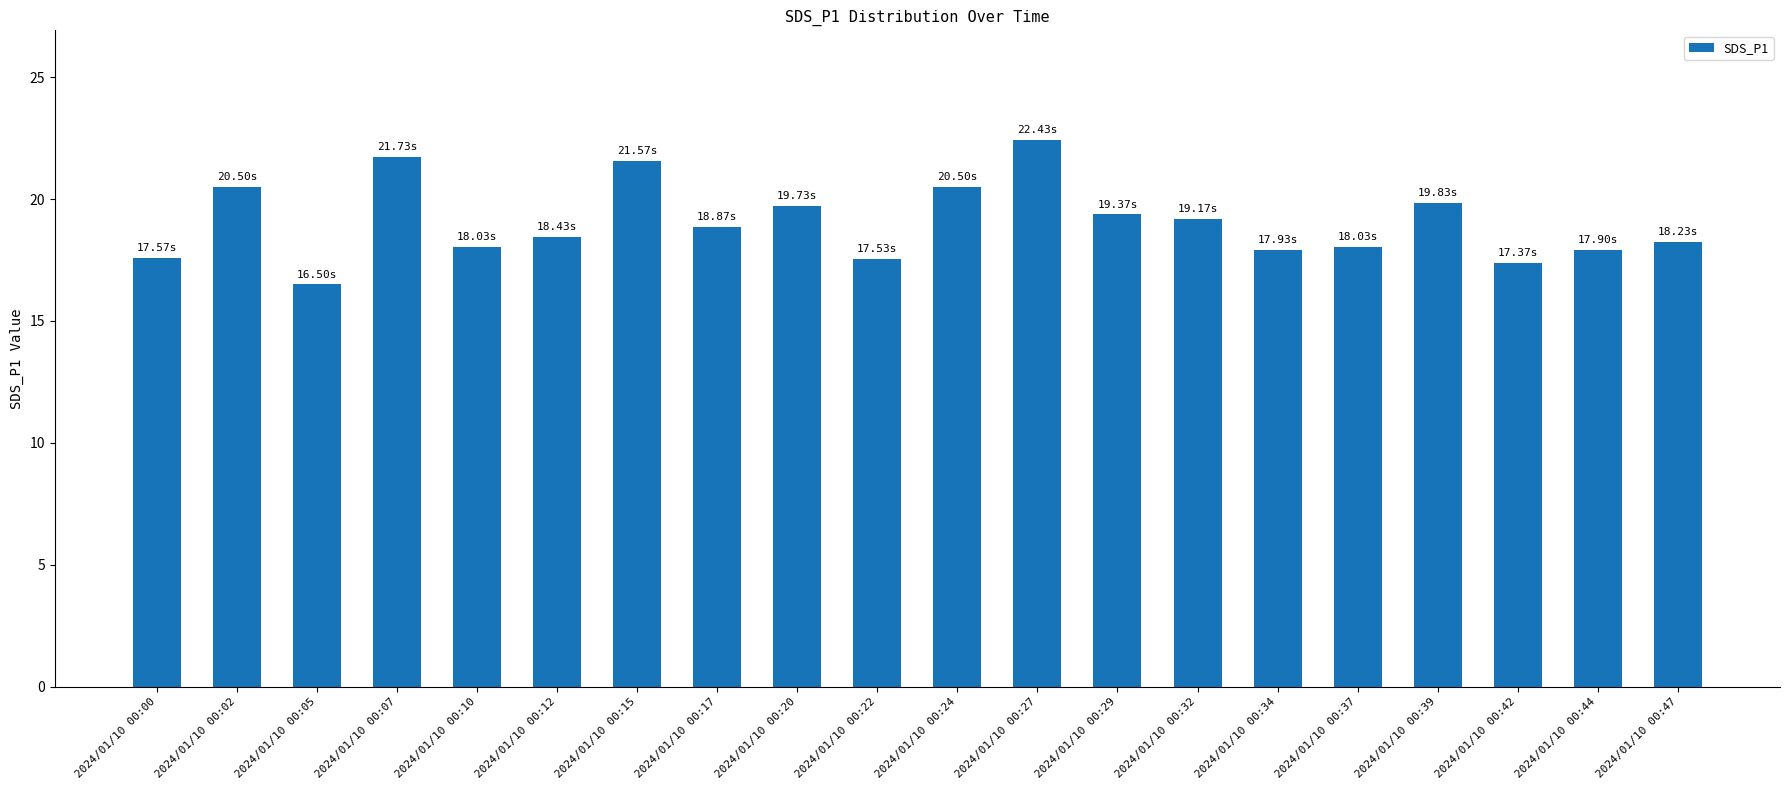

What is the difference between the values at 2024/01/10 00:27 and 2024/01/10 00:02?

1.9